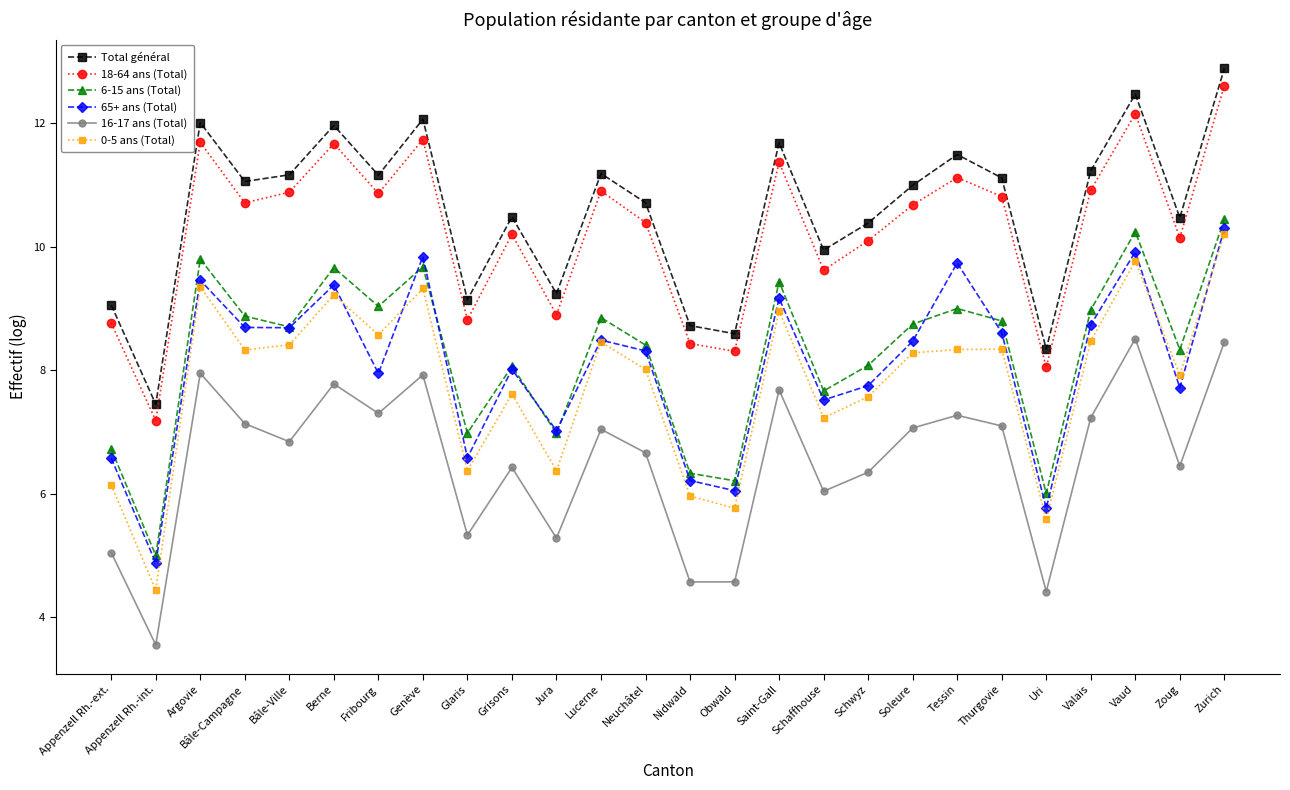

What is the sum of the Total général values at Saint-Gall and Nidwald?

20.4